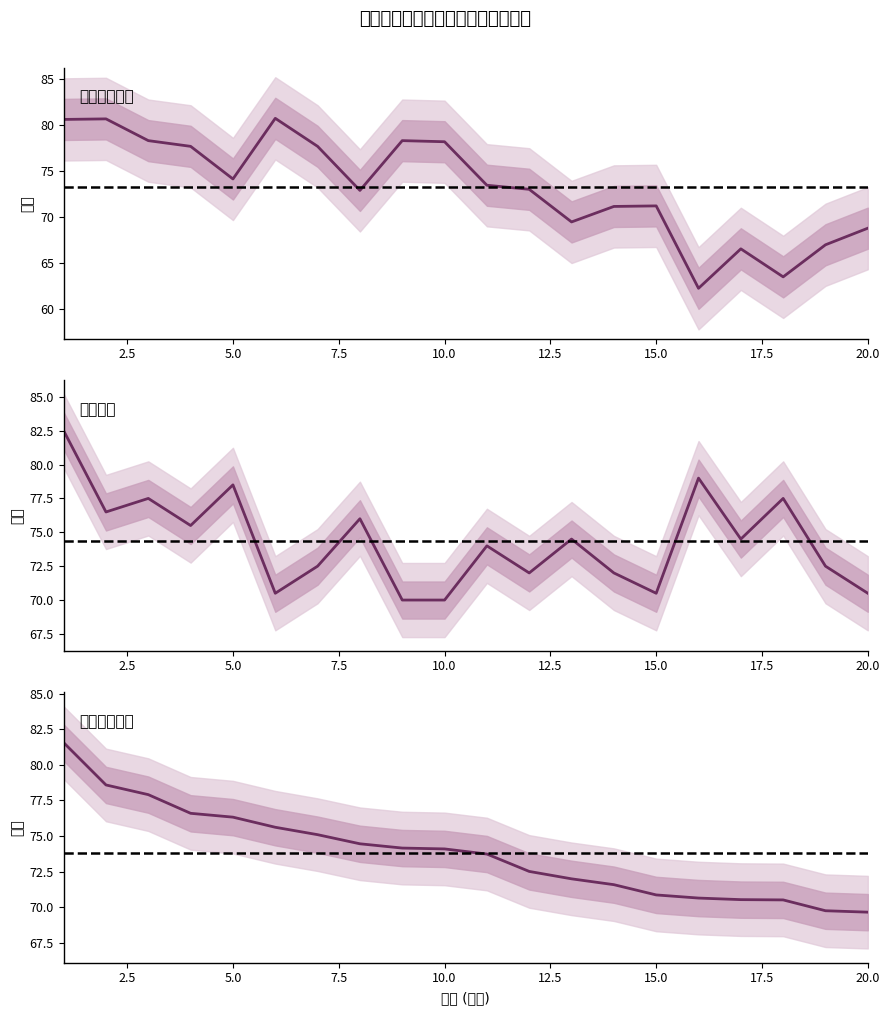

Reading left to right, what are all the values shown in this chart?

综合知识成绩: 80.6	80.7	78.3	77.7	74.2	80.7	77.7	72.9	78.3	78.2	73.5	73.0	69.5	71.2	71.2	62.3	66.6	63.5	67.0	68.8
申论成绩: 82.5	76.5	77.5	75.5	78.5	70.5	72.5	76.0	70.0	70.0	74.0	72.0	74.5	72.0	70.5	79.0	74.5	77.5	72.5	70.5
笔试合成成绩: 81.6	78.6	77.9	76.6	76.3	75.6	75.1	74.5	74.2	74.1	73.7	72.5	72.0	71.6	70.9	70.7	70.5	70.5	69.8	69.7